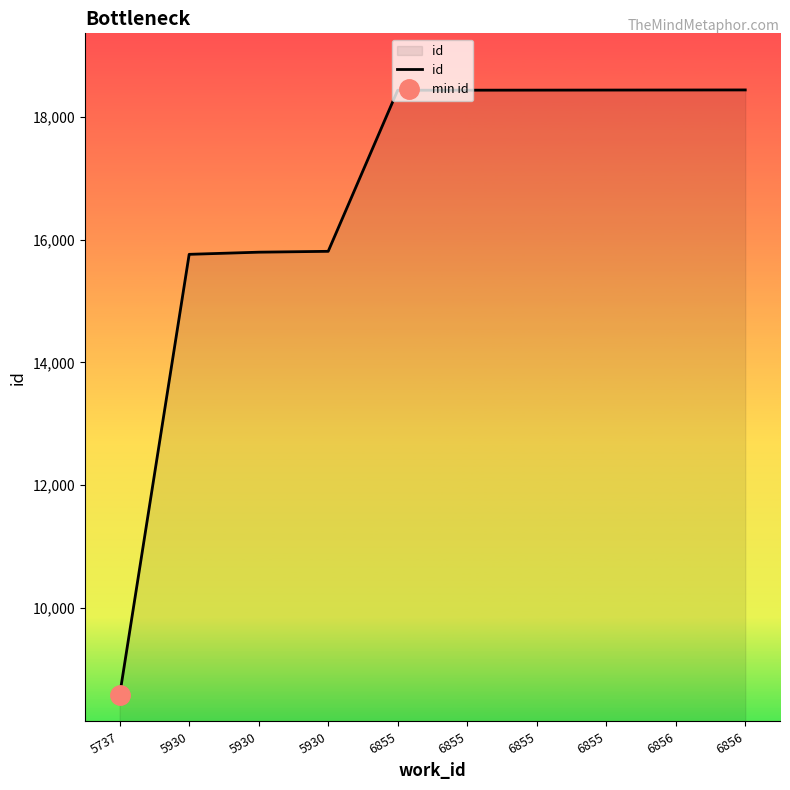

How many lines are shown in the chart?

1